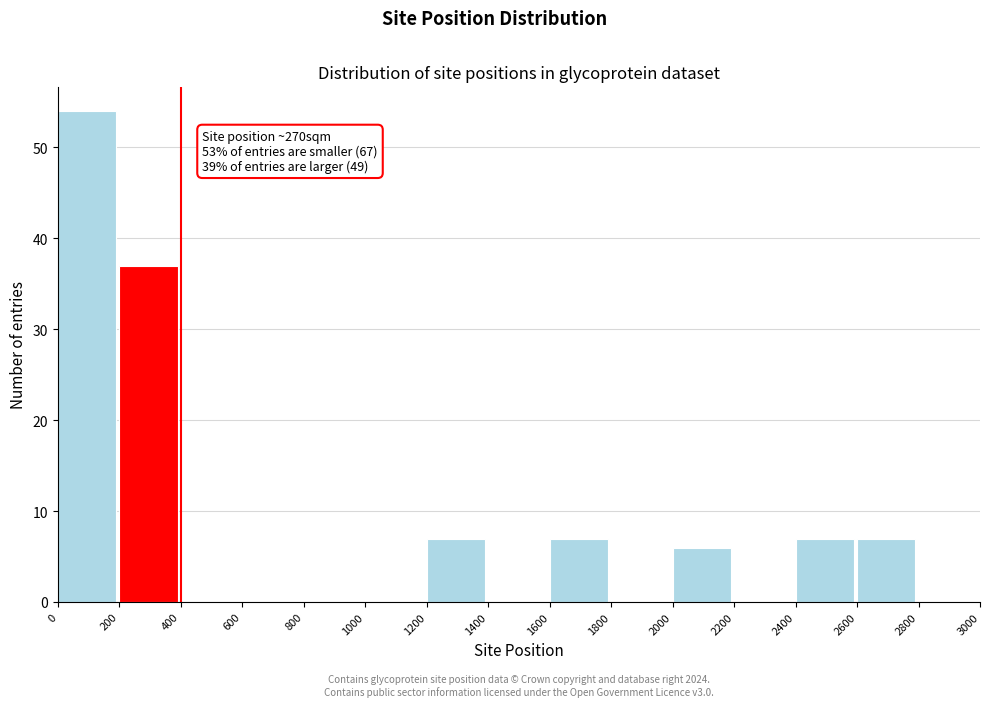

Which range on the x-axis has the tallest bar?

0 to 200